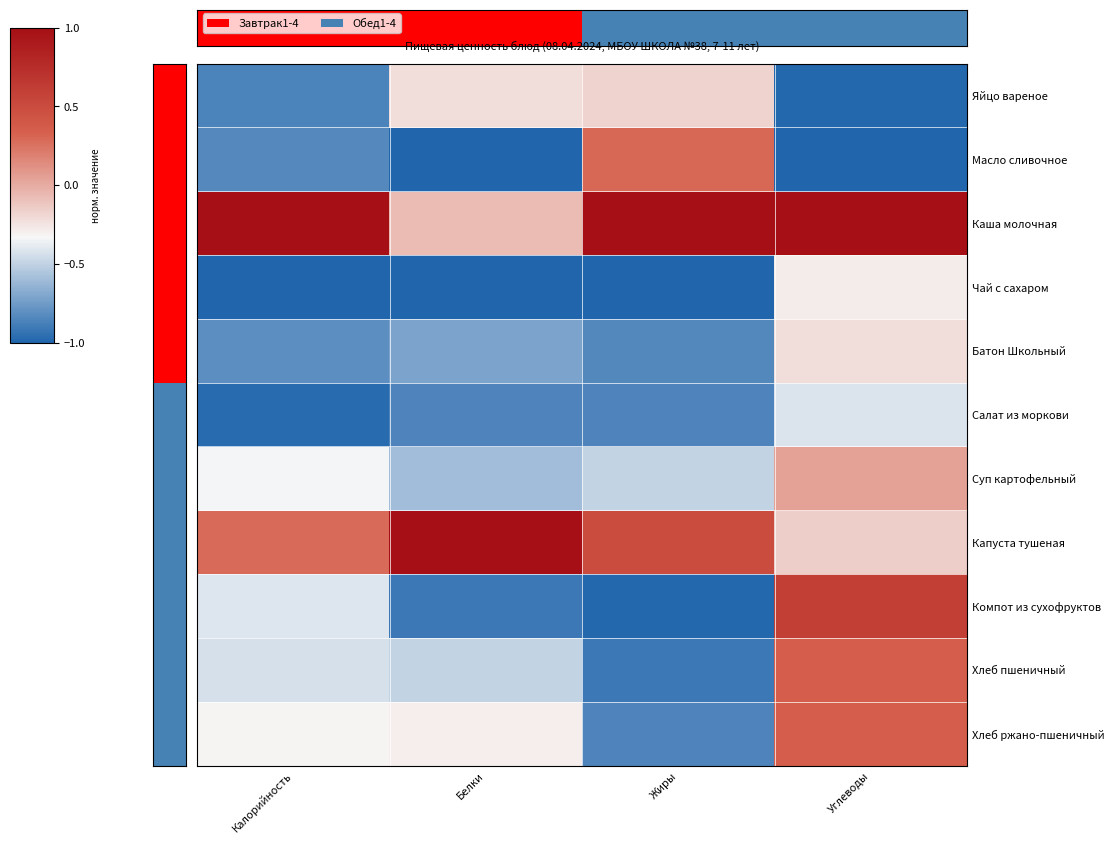

Which series has the widest spread of values?

Компот из сухофруктов